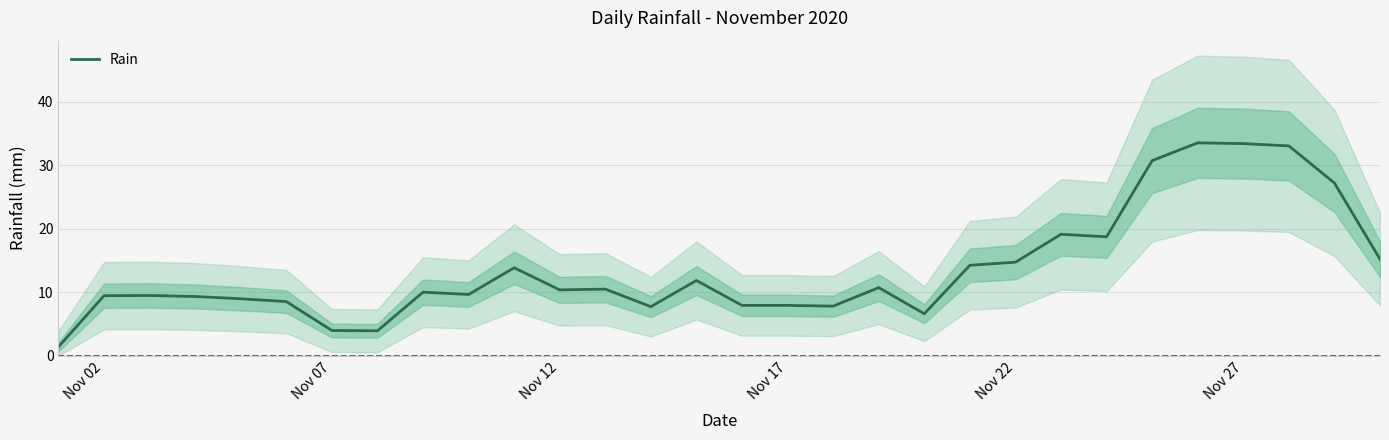

What is the lowest value of the Rain series?

1.4